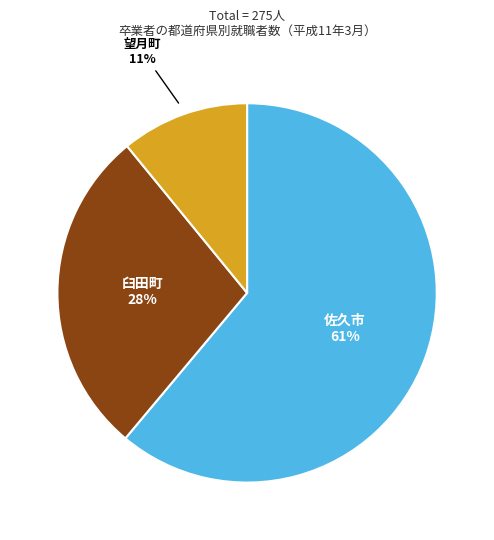

What percentage is the 臼田町 slice, to the nearest percent?

28%